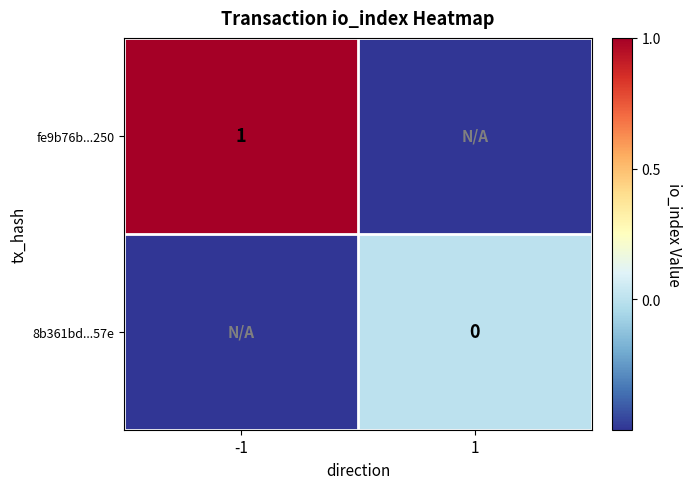

The fe9b76b...250 series shows 1.6 at -1. True or false?

False